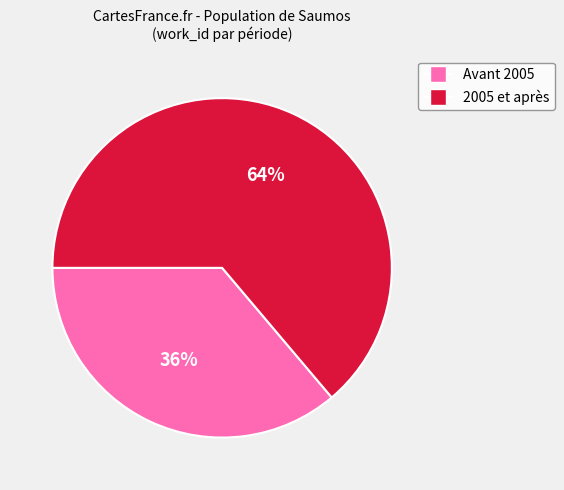

How many segments does this pie chart have?

2